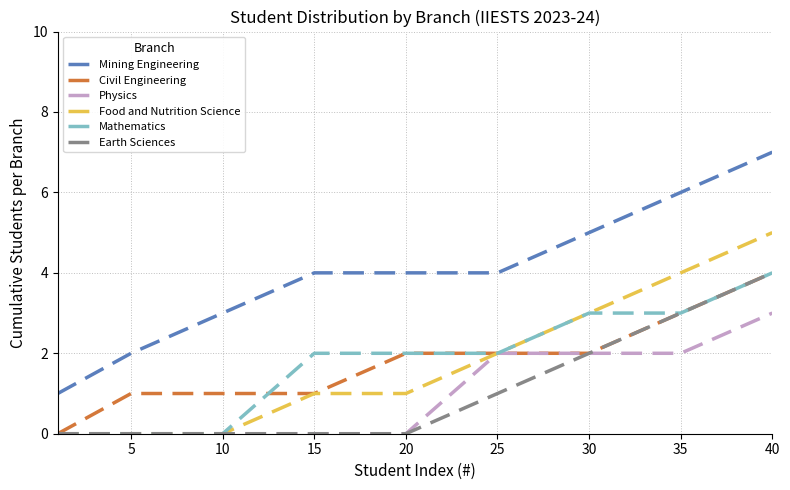

Which series has the largest total across all categories?

Mining Engineering